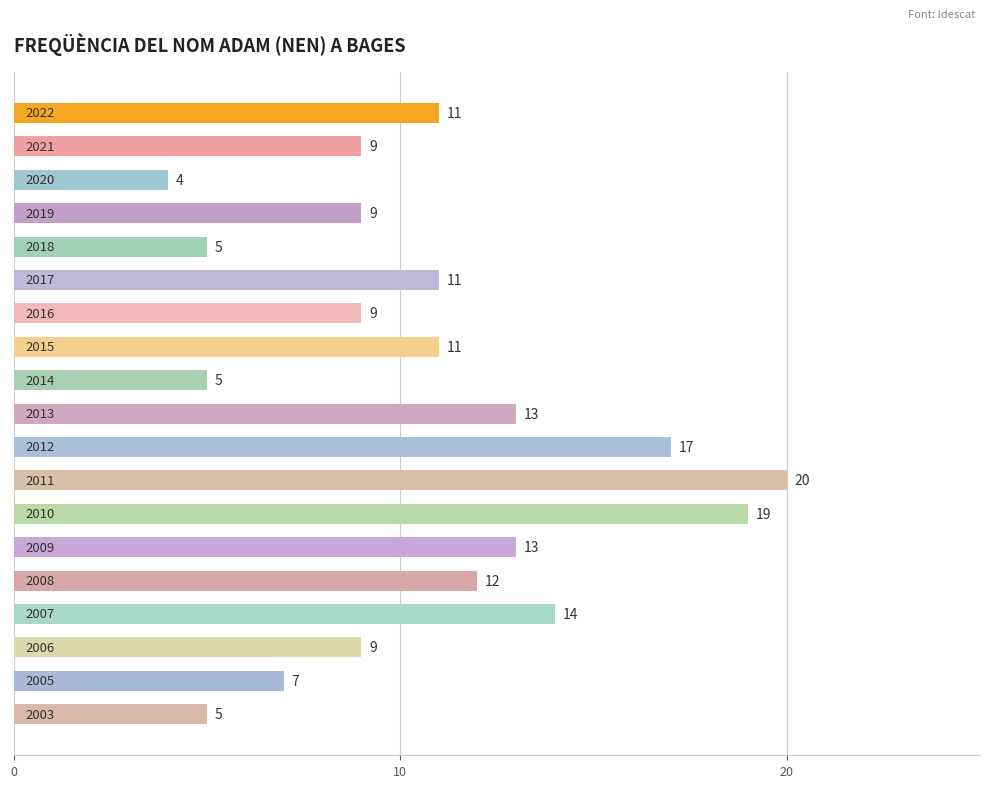

What is the greatest value displayed?

20